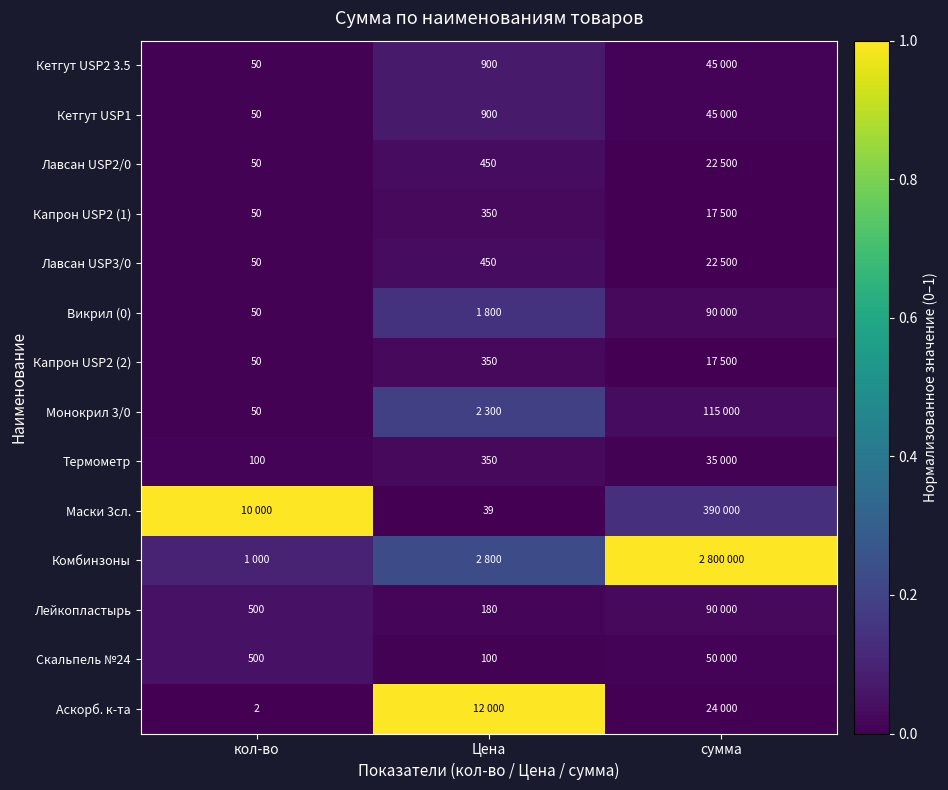

True or false: Викрил (0) has a value of 0.0 at сумма.

True